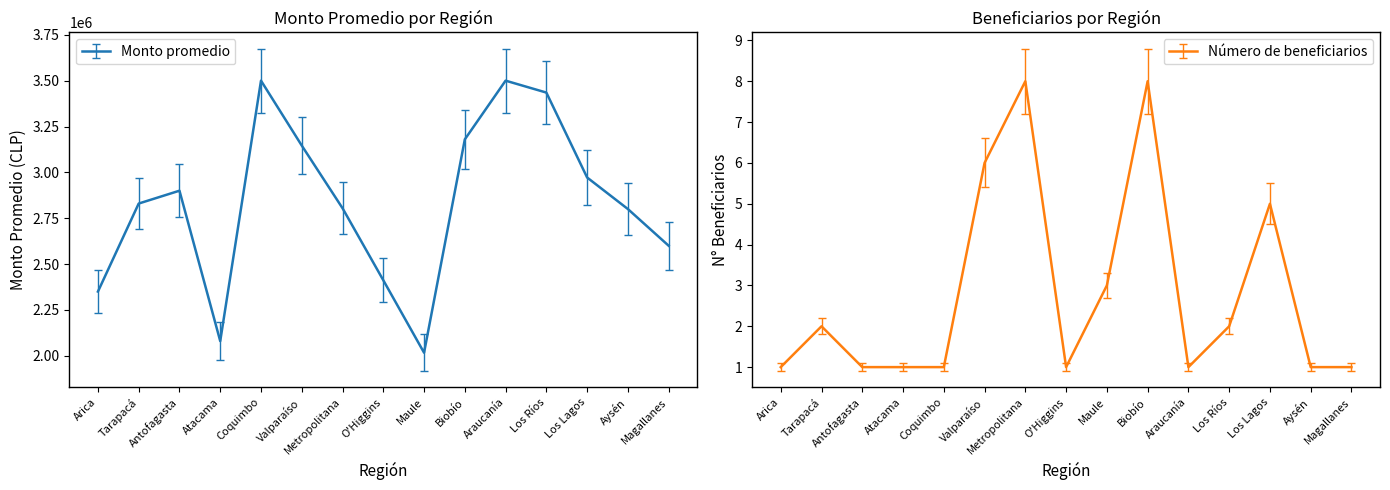

What is the spread (max minus min) of values at Valparaíso?

3146074